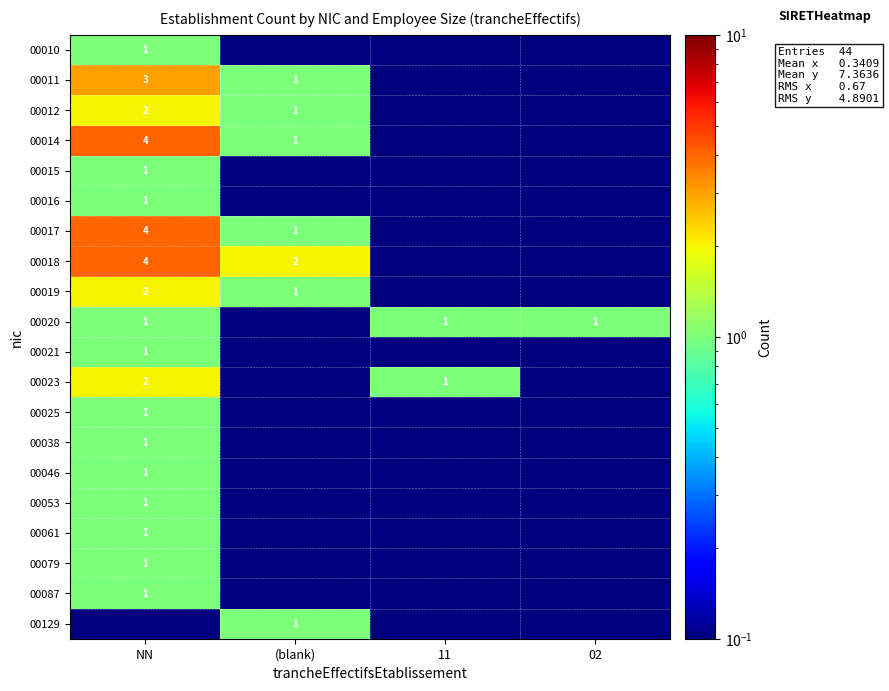

Rank the series by their maximum value, from lowest to highest.

00010, 00015, 00016, 00020, 00021, 00025, 00038, 00046, 00053, 00061, 00079, 00087, 00129, 00012, 00019, 00023, 00011, 00014, 00017, 00018